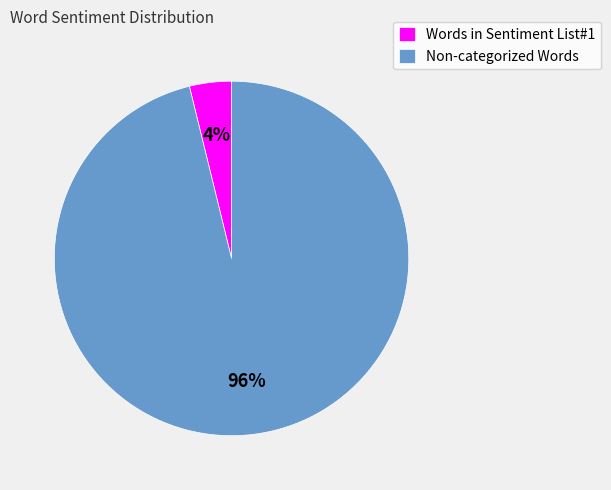

Count the number of slices in the pie.

2